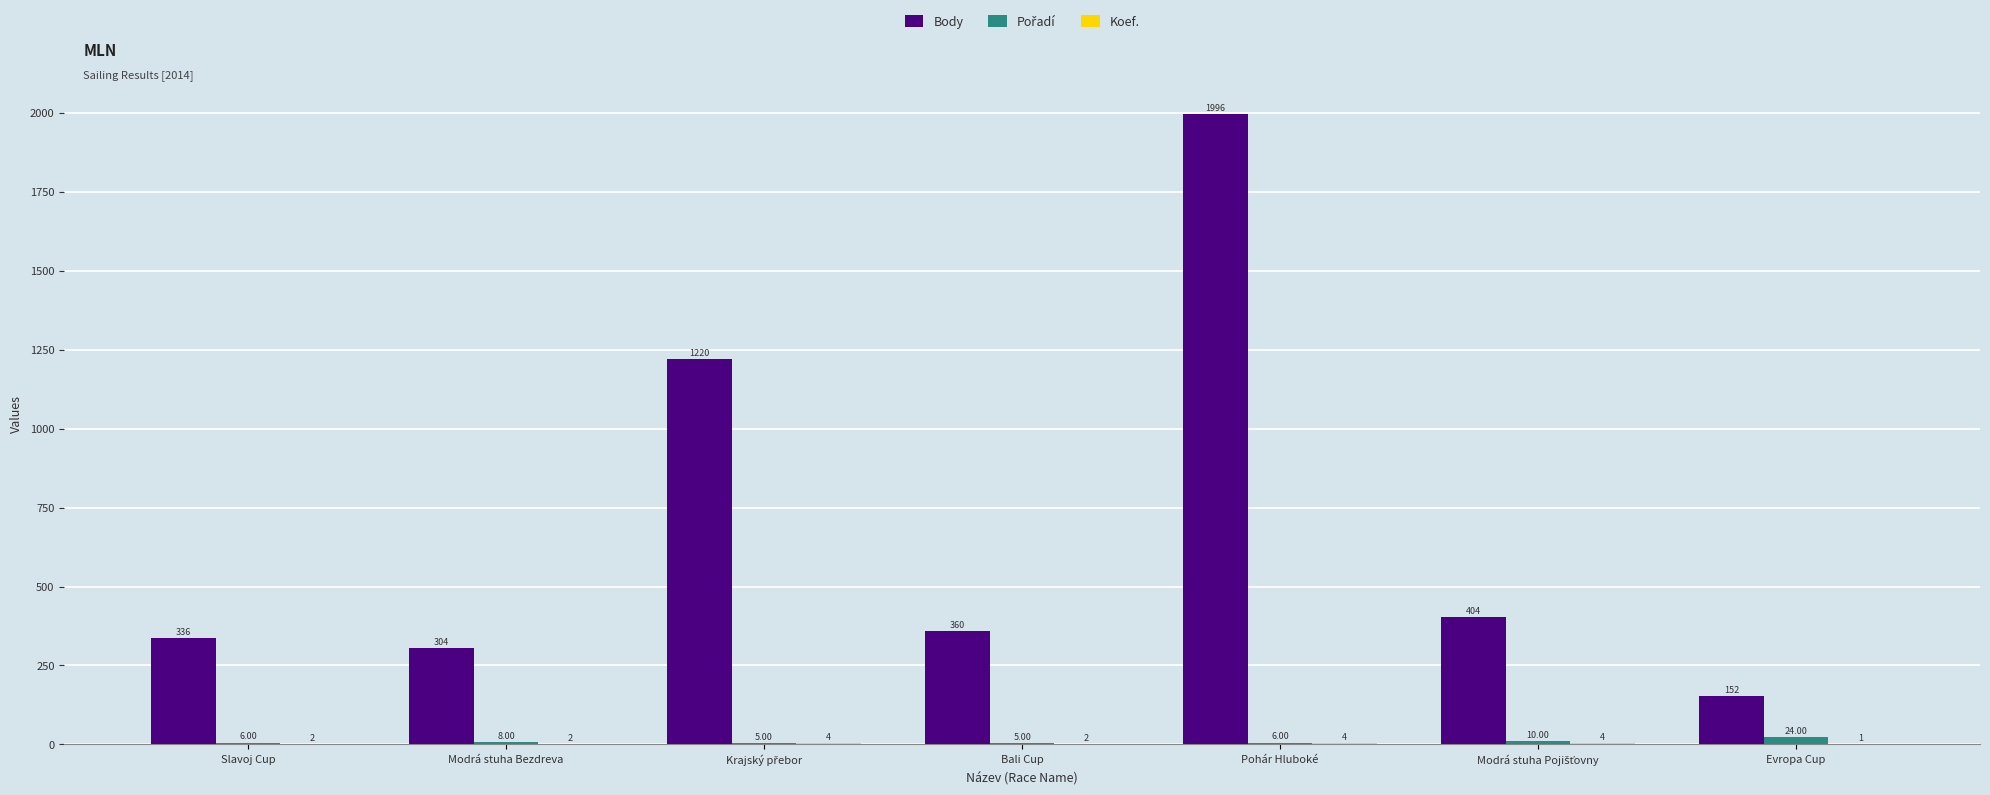

Which label corresponds to the largest value in the chart?

Pohár Hluboké